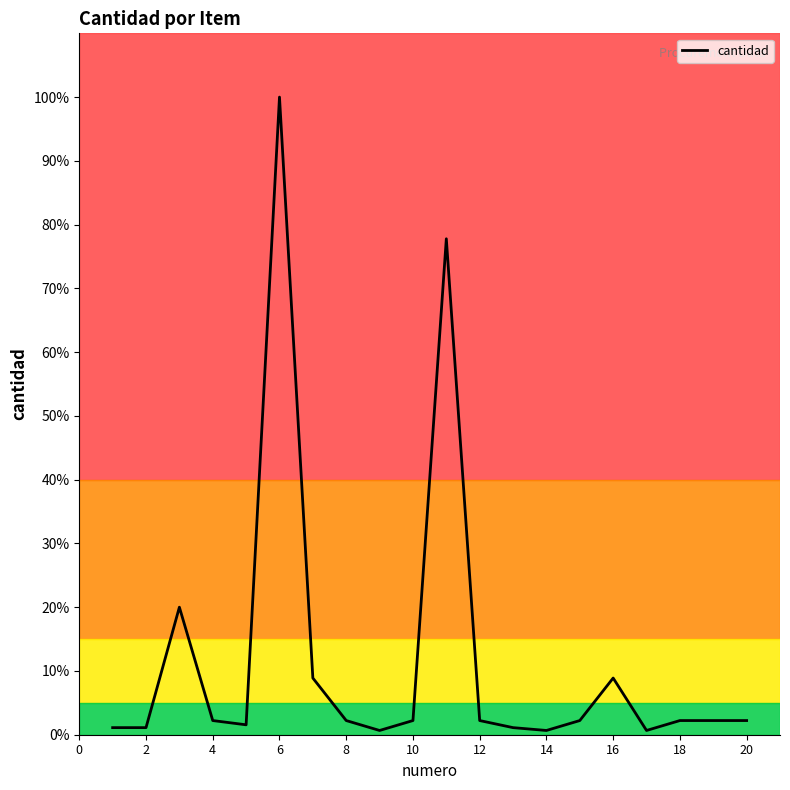

Count the number of categories in the chart.

20